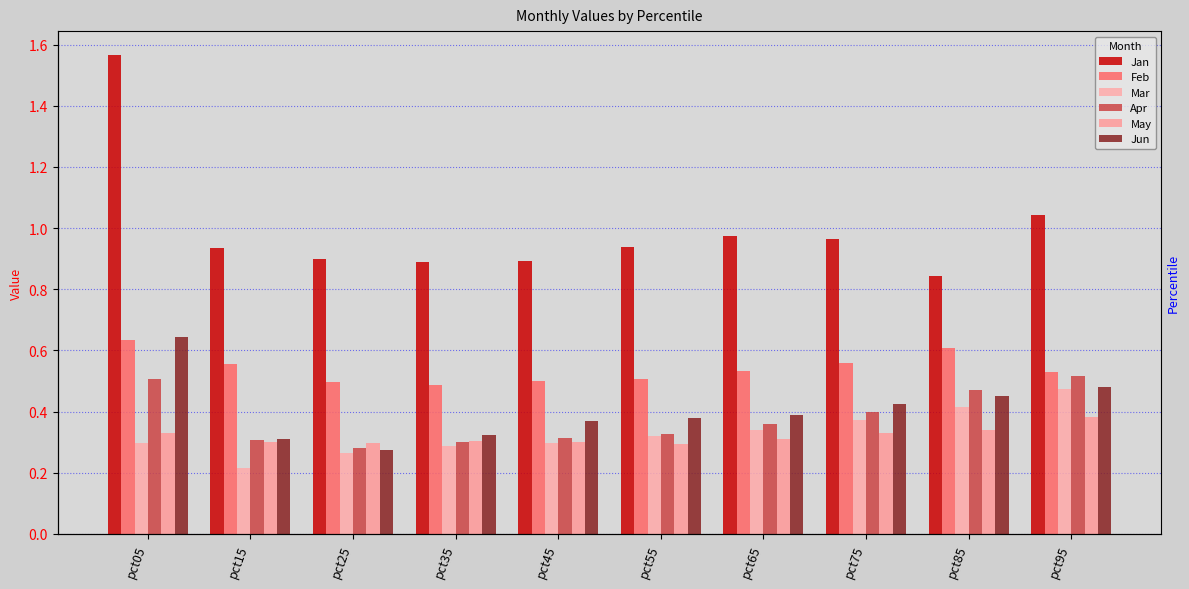

Reading left to right, what are all the values shown in this chart?

Jan: 1.6	0.9	0.9	0.9	0.9	0.9	1.0	1.0	0.8	1.0
Feb: 0.6	0.6	0.5	0.5	0.5	0.5	0.5	0.6	0.6	0.5
Mar: 0.3	0.2	0.3	0.3	0.3	0.3	0.3	0.4	0.4	0.5
Apr: 0.5	0.3	0.3	0.3	0.3	0.3	0.4	0.4	0.5	0.5
May: 0.3	0.3	0.3	0.3	0.3	0.3	0.3	0.3	0.3	0.4
Jun: 0.6	0.3	0.3	0.3	0.4	0.4	0.4	0.4	0.5	0.5